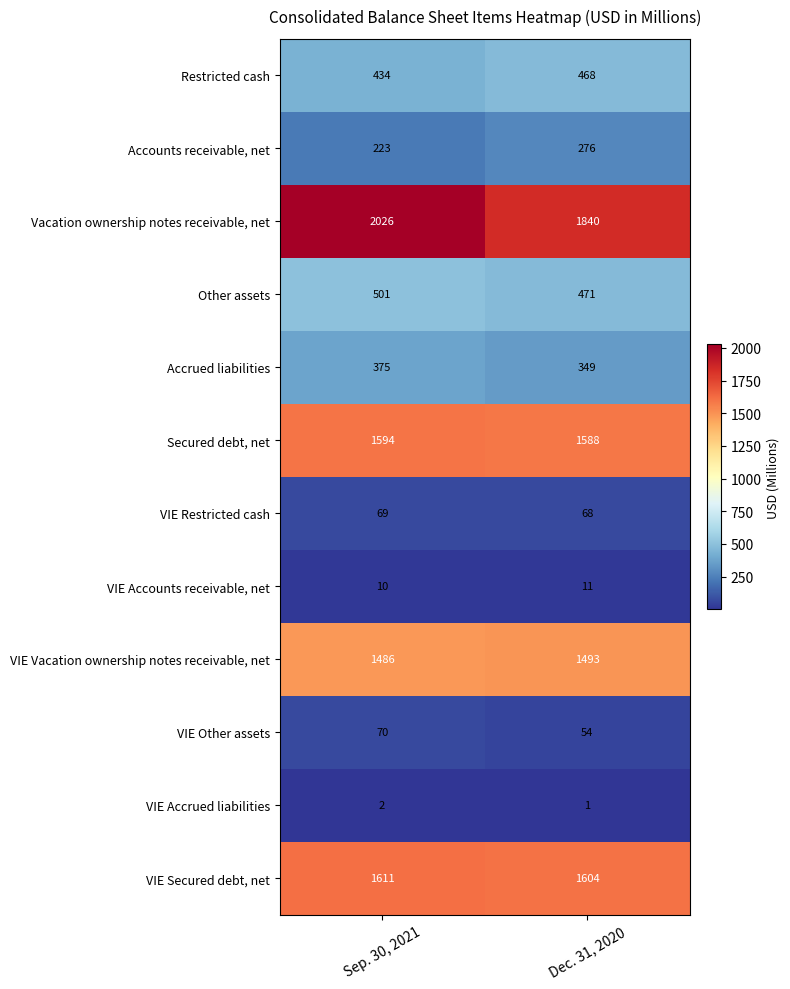

What value does the VIE Restricted cash series have at Sep. 30, 2021?

69